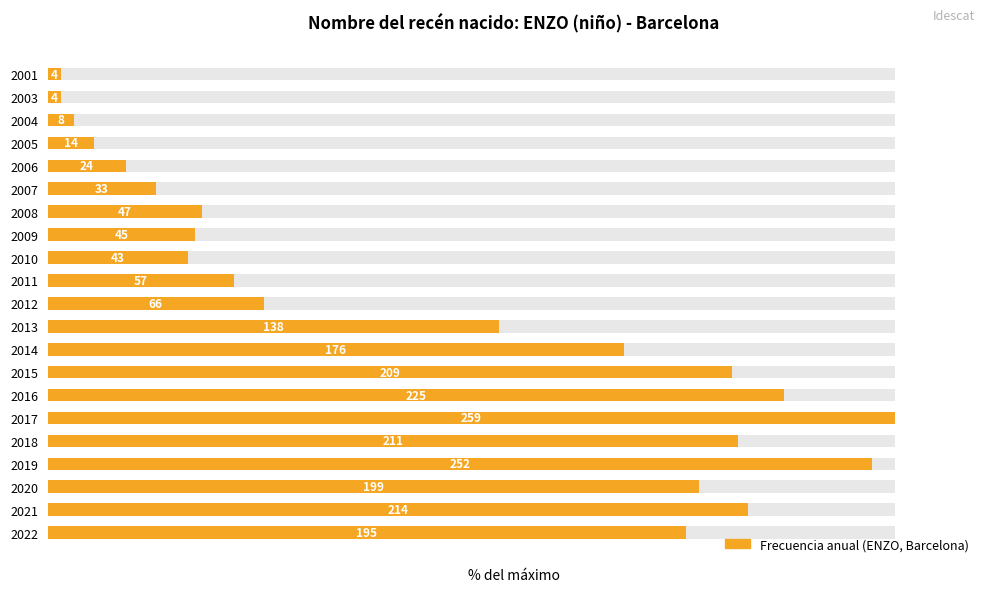

True or false: the data shows 76.8 at 2020.

True